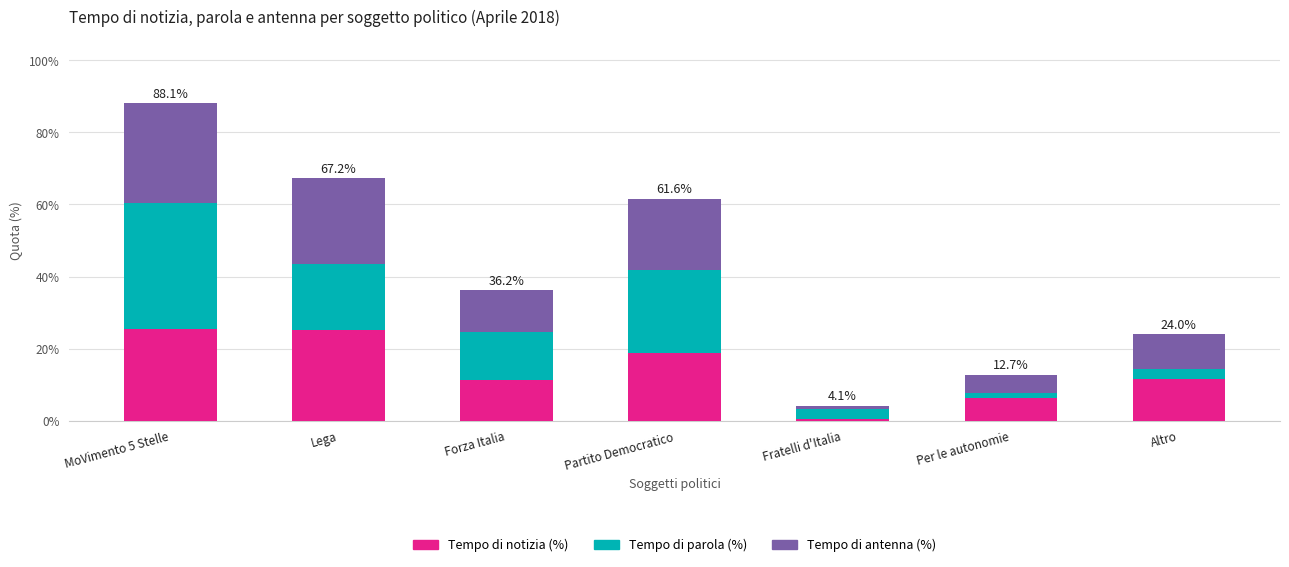

What are all the series names shown in the legend?

Tempo di notizia (%), Tempo di parola (%), Tempo di antenna (%)